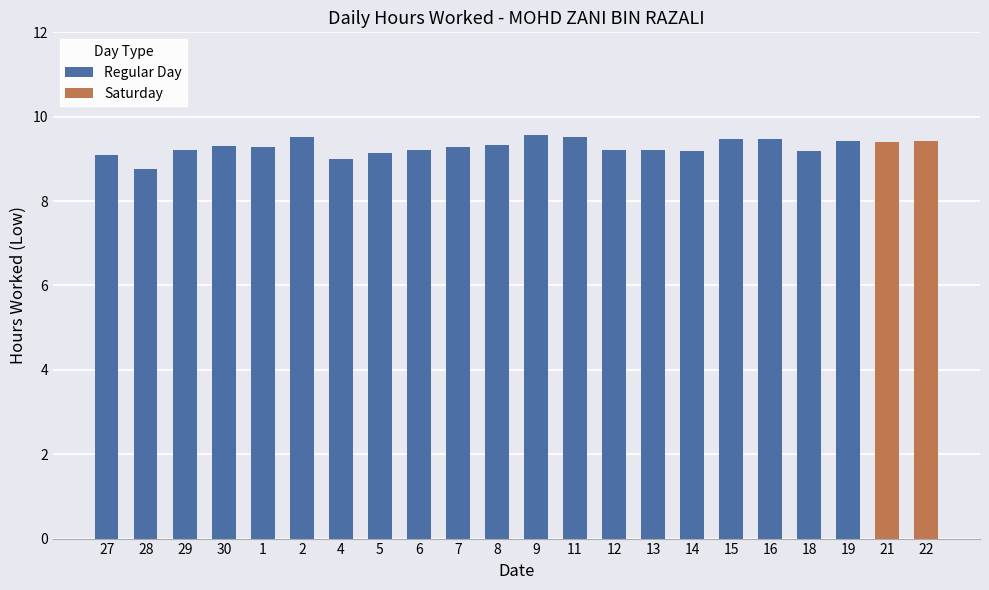

What is the difference between the maximum and minimum values?

0.8